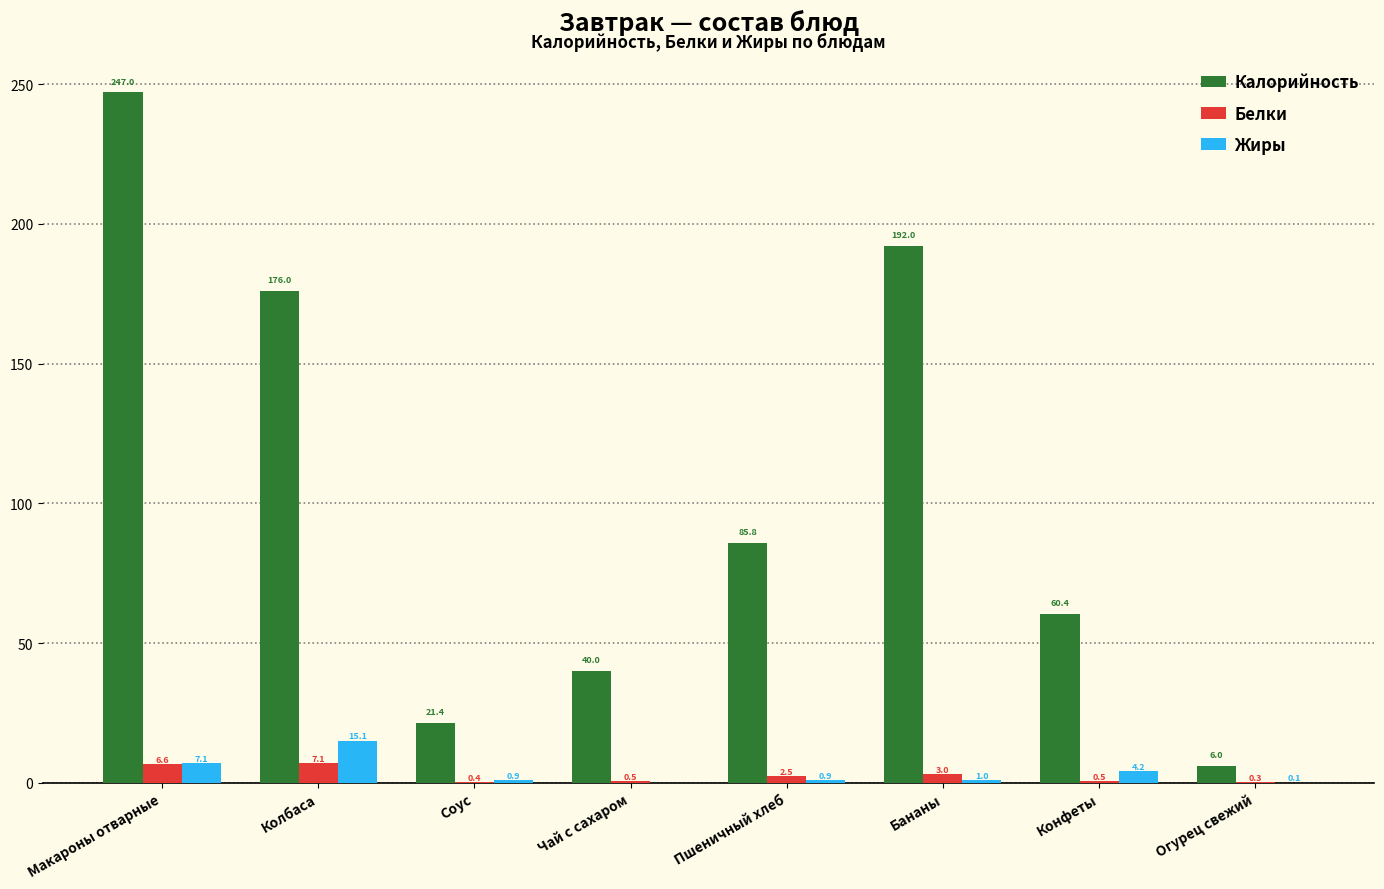

What are all the series names shown in the legend?

Калорийность, Белки, Жиры